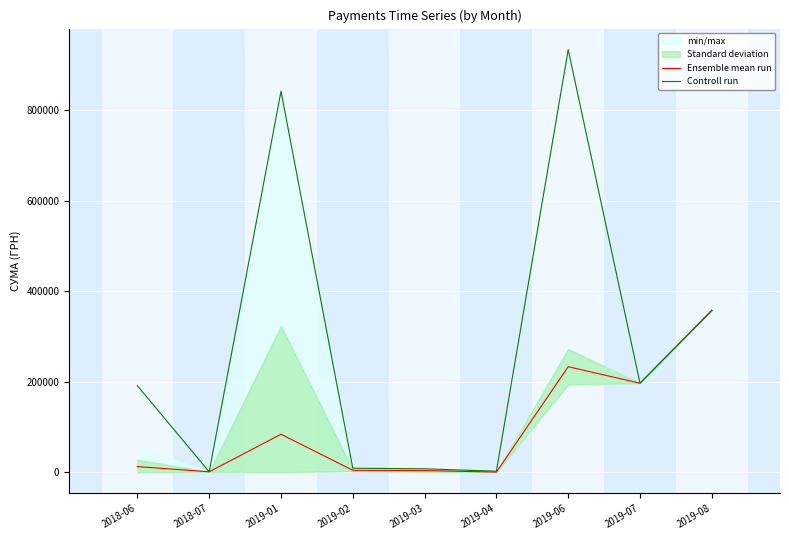

True or false: Controll run and Ensemble mean run intersect in this chart.

False